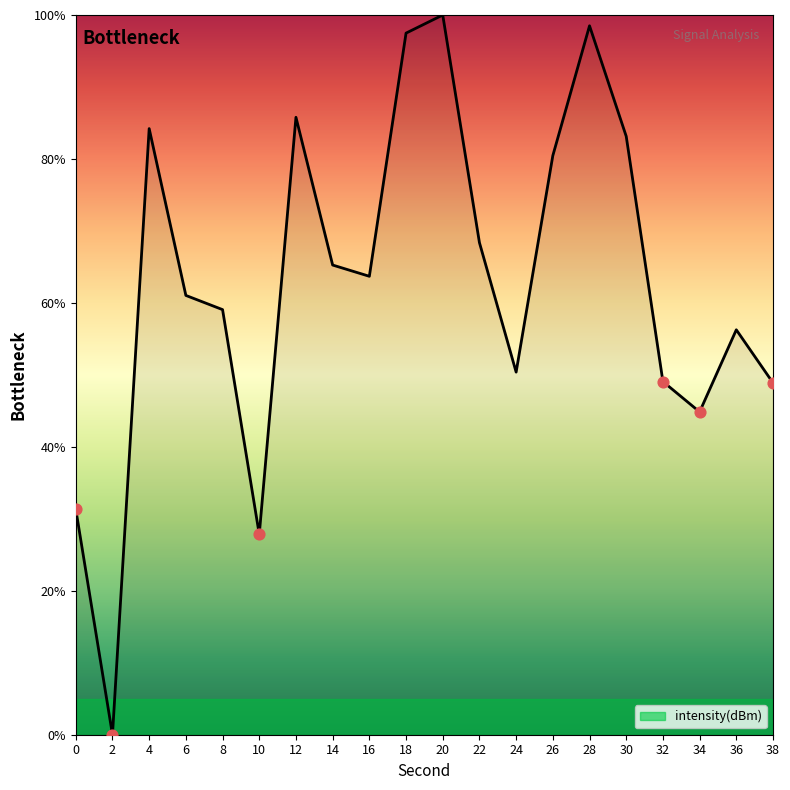

Approximately how many times larger is the value at 28 compared to 30?

1.2